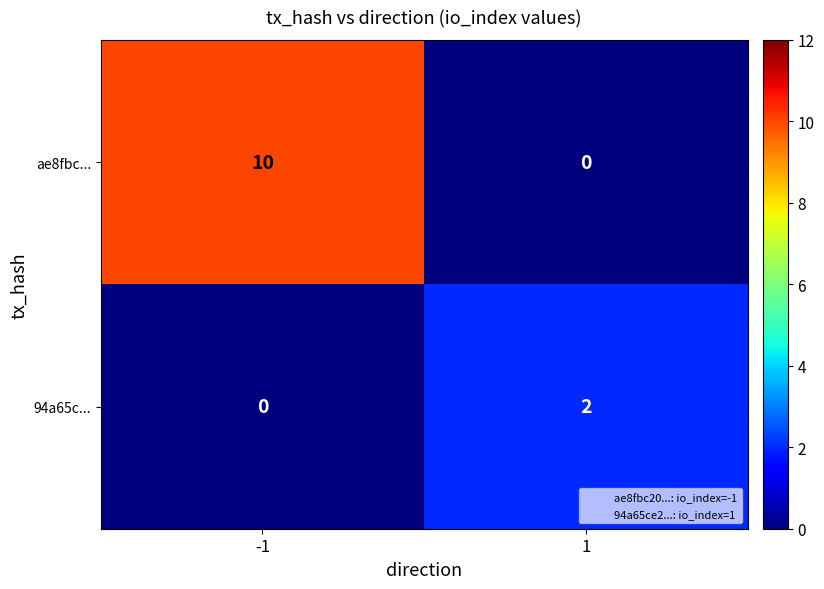

Reading left to right, extract all data points from this chart.

ae8fbc...: -1=10	1=0
94a65c...: -1=0	1=2